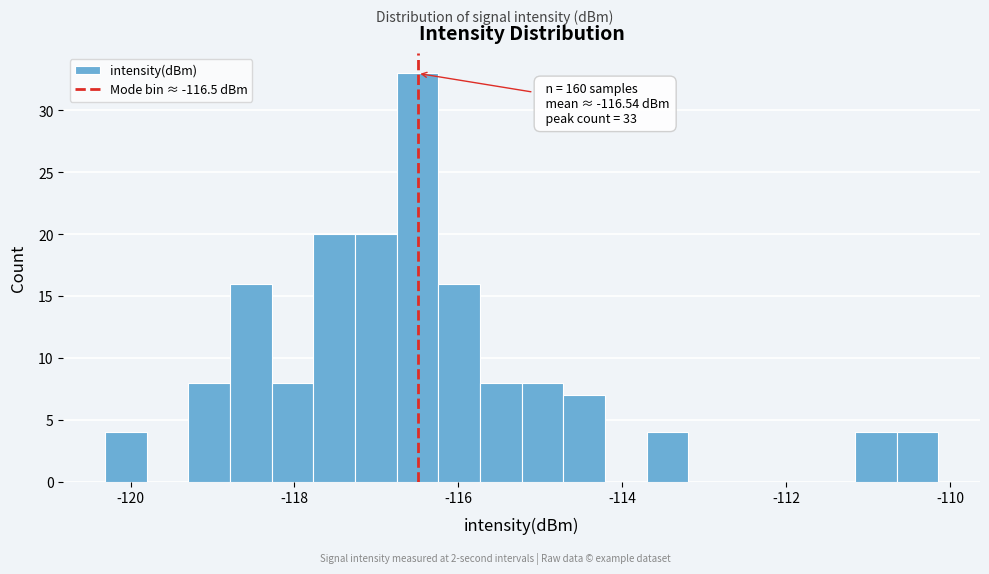

Read against the x-axis, roughly where is the centre of the tallest bar?

-116.4